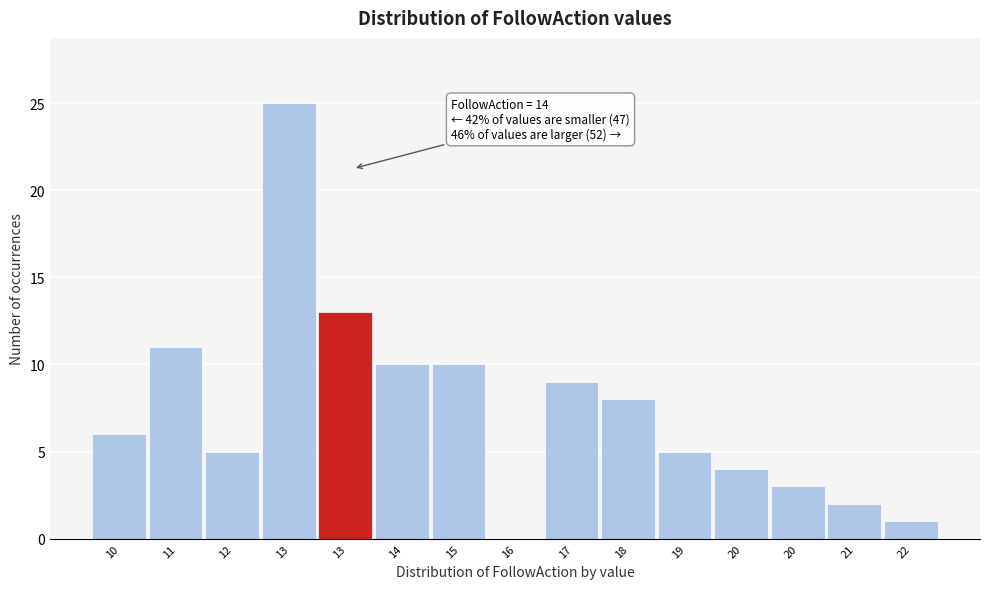

Are the bars horizontal?

No